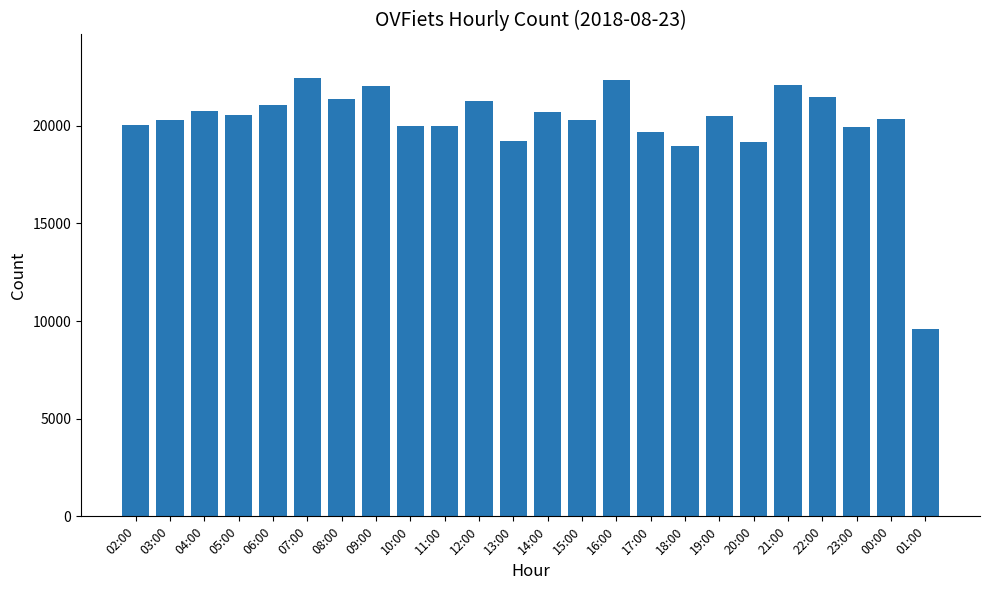

What is the change in value from 20:00 to 00:00?

+1189